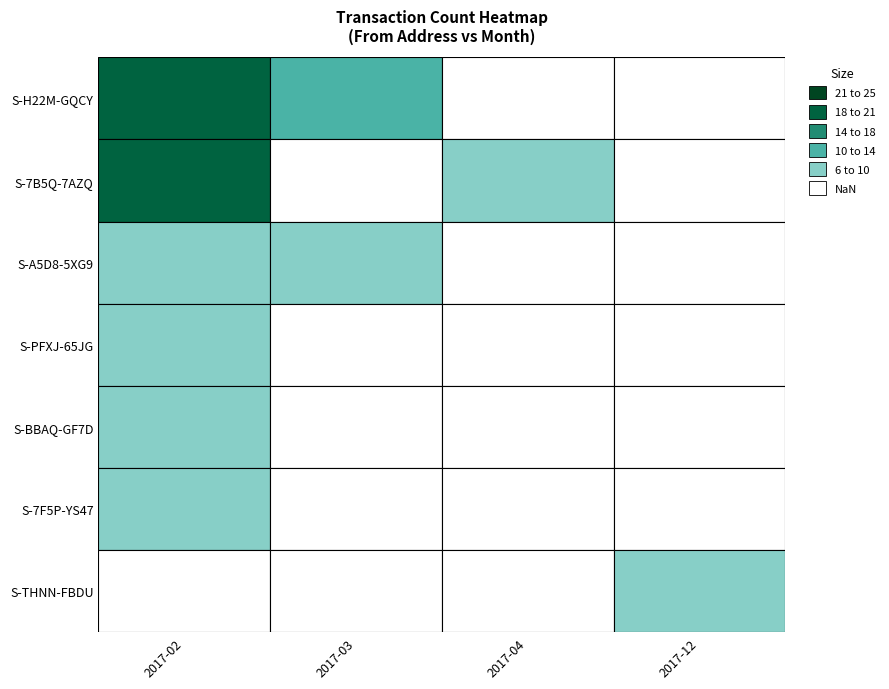

Which has a higher value, S-A5D8-5XG9-7YUJ-6SPE4 or S-7B5Q-7AZQ-JX4S-6HWUL?

S-7B5Q-7AZQ-JX4S-6HWUL